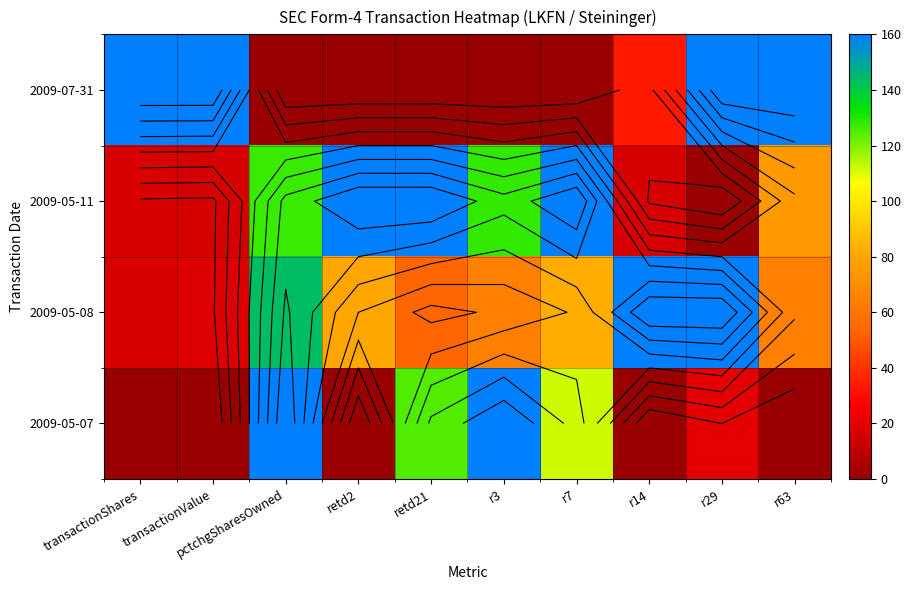

Is it true that 2009-05-11 equals 87.7 at r7?

False